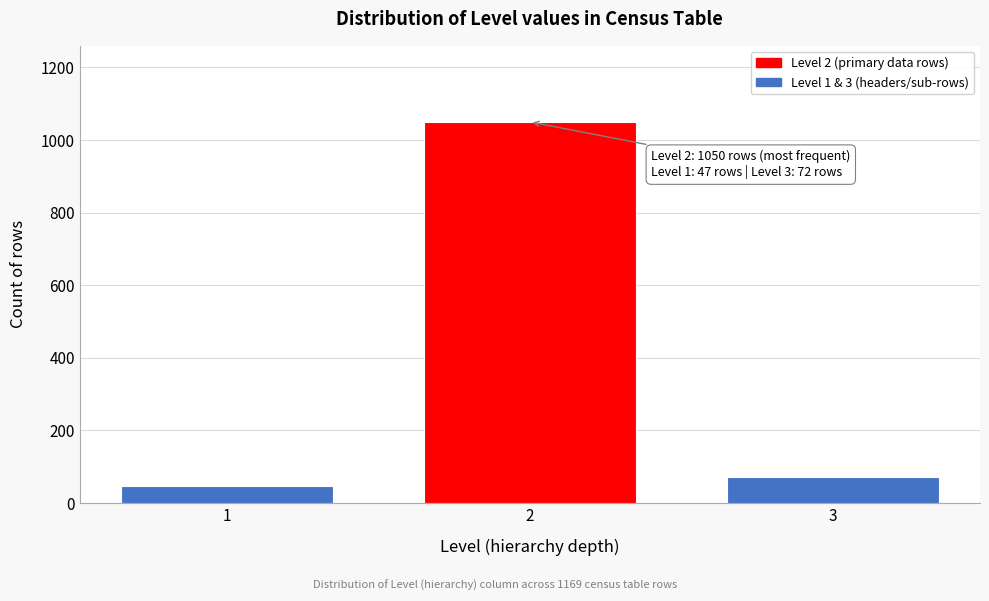

Reading left to right, list all the values displayed in this chart.

47	1050	72